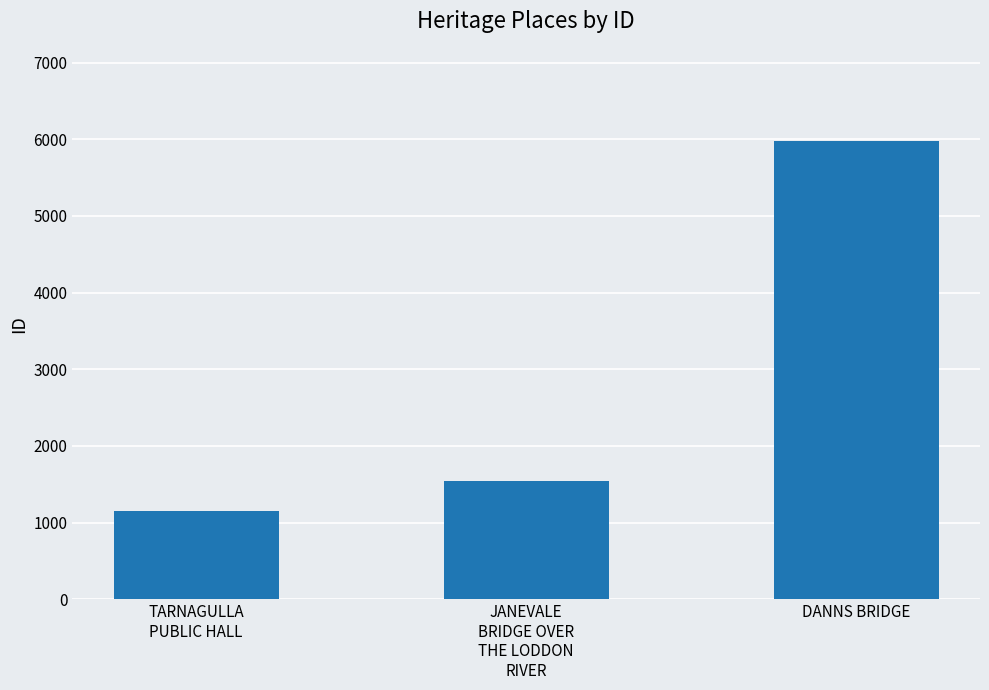

List the labels in order of value, largest first.

DANNS BRIDGE, JANEVALE
BRIDGE OVER
THE LODDON
RIVER, TARNAGULLA
PUBLIC HALL